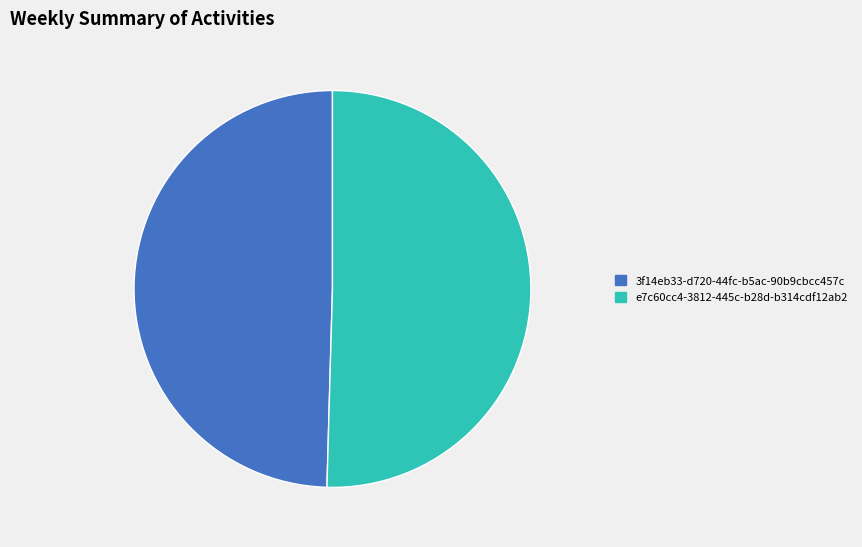

The e7c60cc4-3812-445c-b28d-b314cdf12ab2 slice represents 57% of the pie. True or false?

False